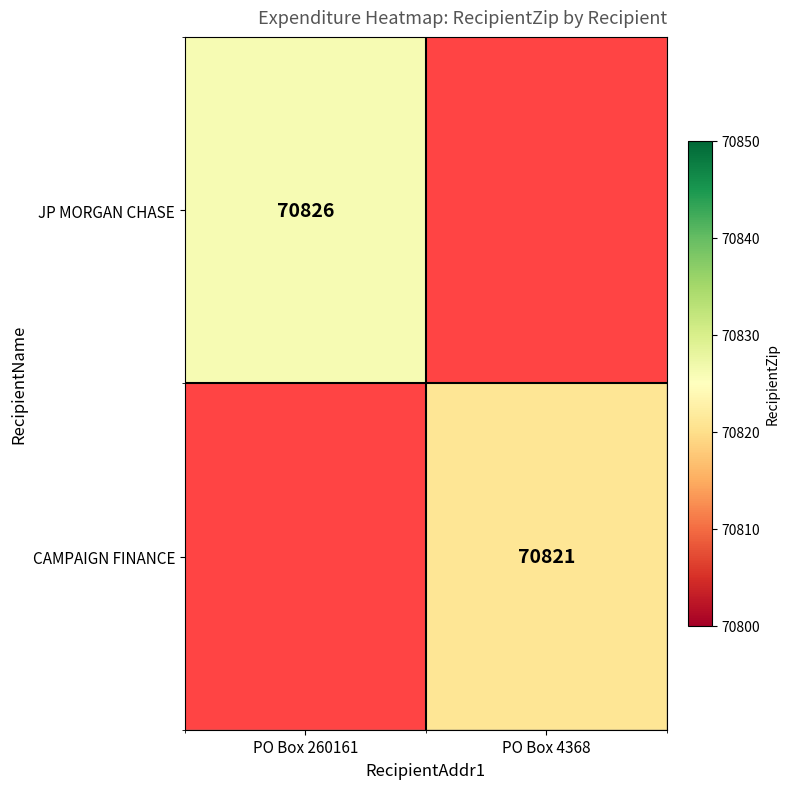

Which category has the highest value across all series?

PO Box 260161